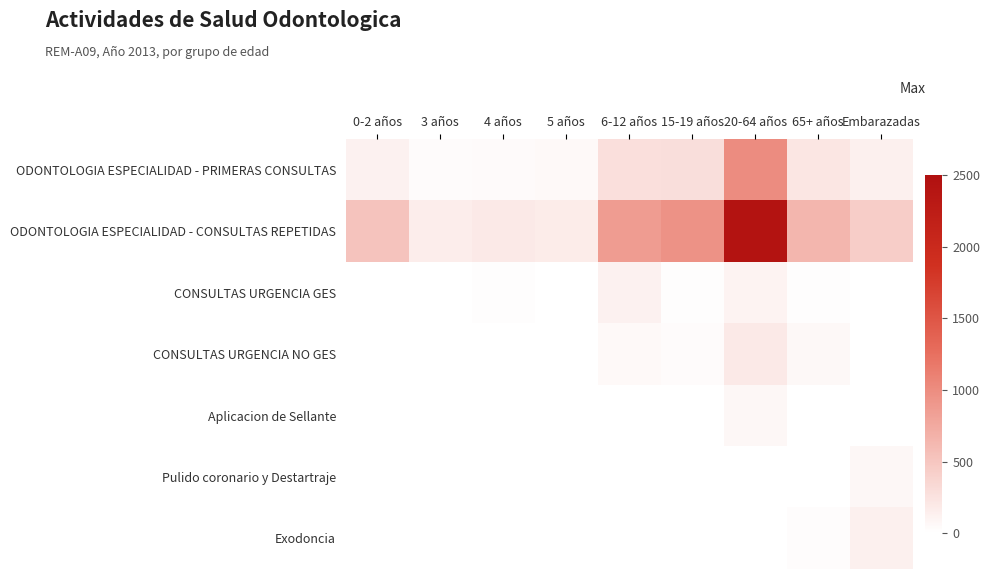

At how many categories does at least one series exceed 531?

4